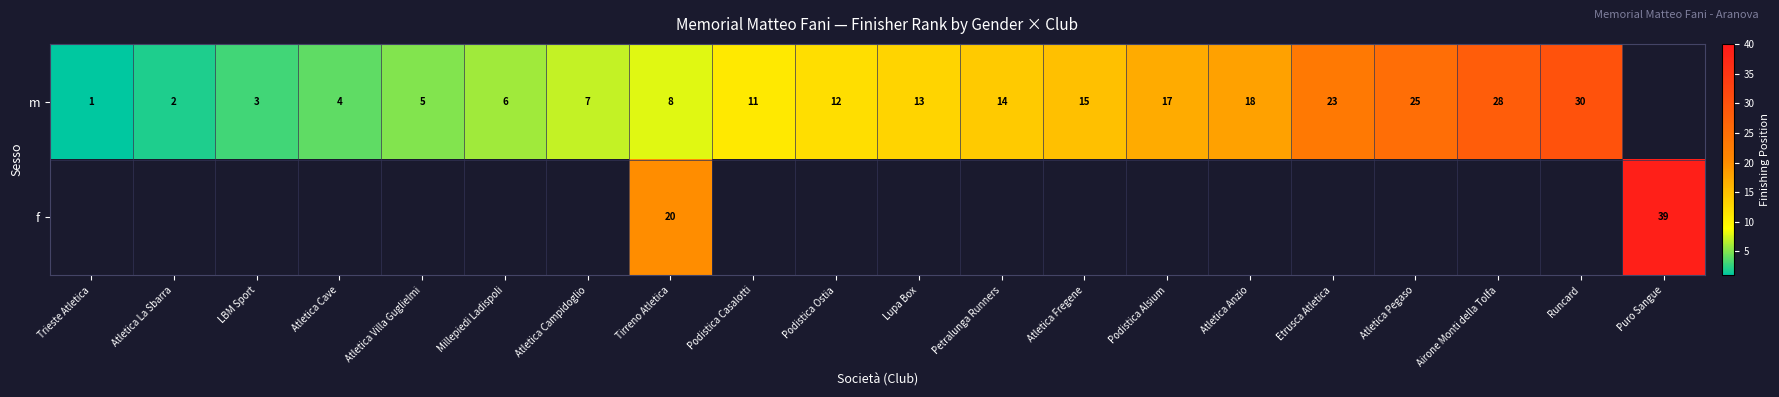

At which category is the sum across all series the highest?

Tirreno Atletica